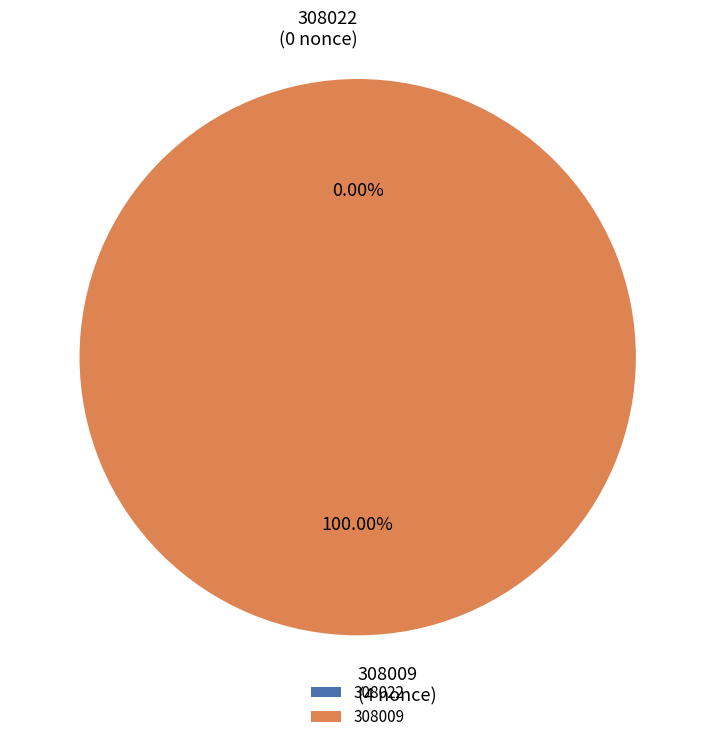

What is the total percentage of 308022 and 308009?

100.0%